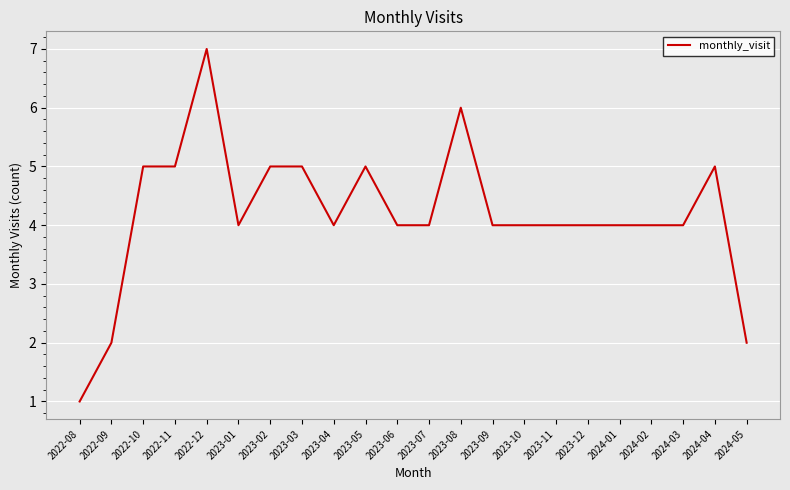

The chart shows a value of 1 at 2024-05. True or false?

False